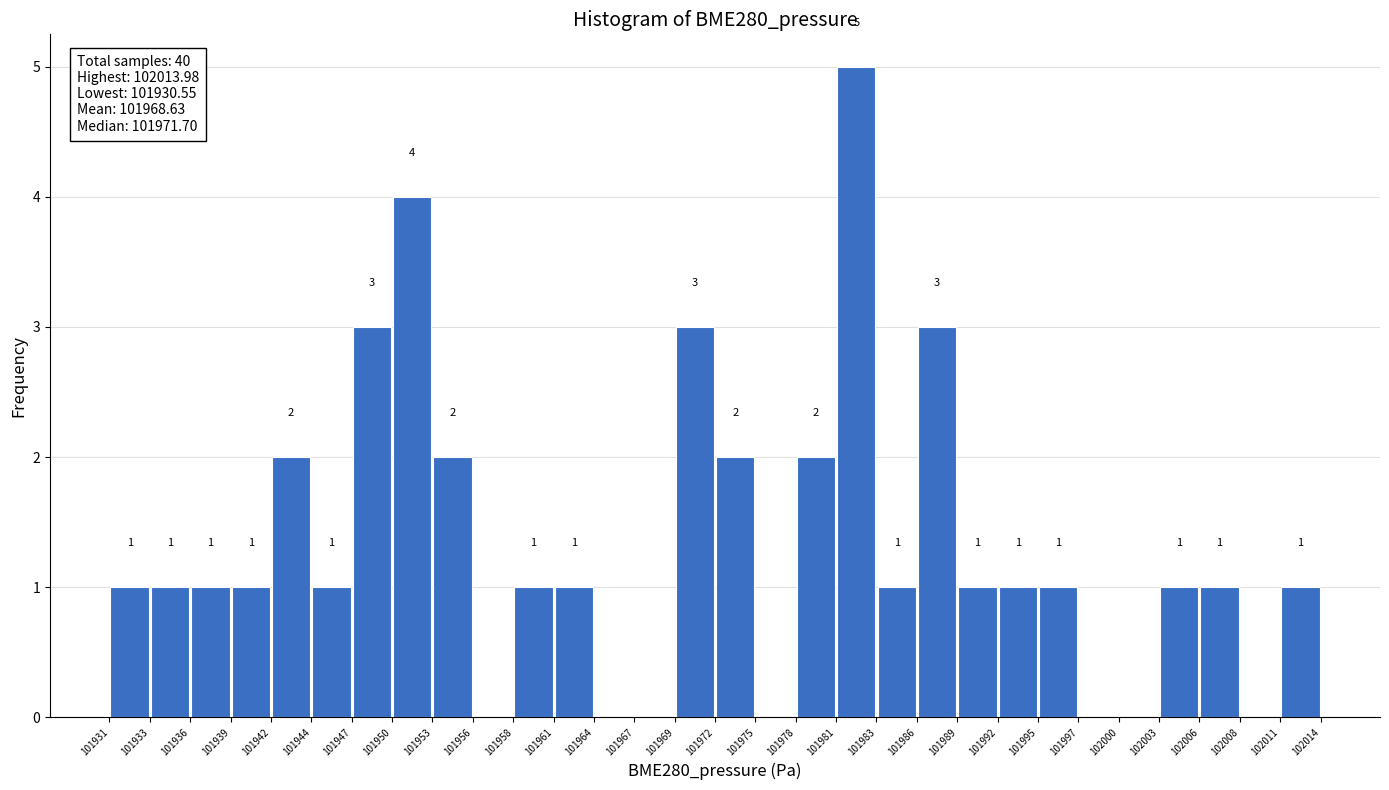

Which range on the x-axis has the tallest bar?

101981 to 101983